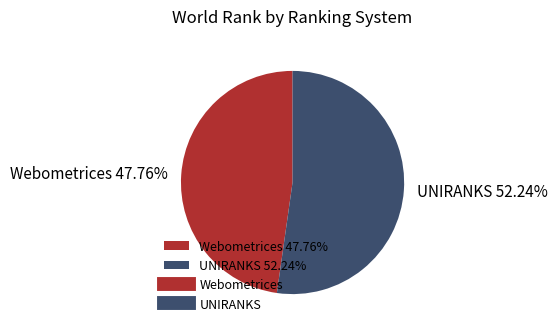

Do UNIRANKS 52.24% and Webometrices 47.76% together represent more than half of the pie?

Yes